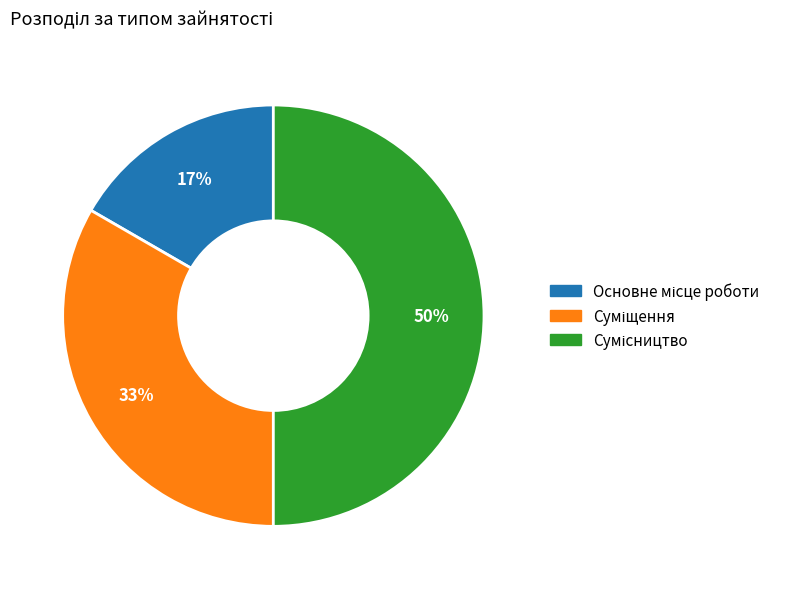

Count the number of slices in the pie.

3